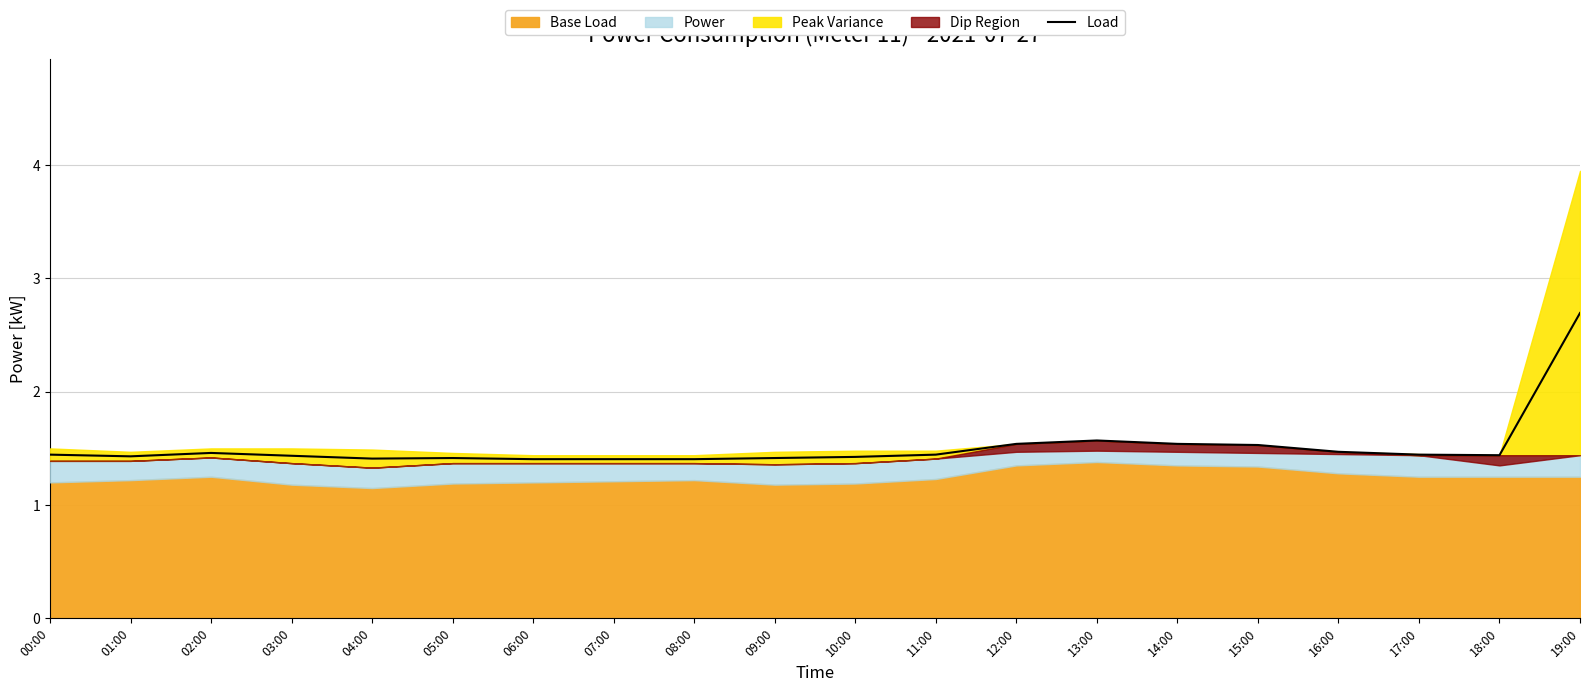

Rank the categories by value from highest to lowest.

19:00, 13:00, 12:00, 14:00, 15:00, 16:00, 02:00, 00:00, 11:00, 17:00, 18:00, 03:00, 01:00, 10:00, 05:00, 09:00, 04:00, 06:00, 07:00, 08:00